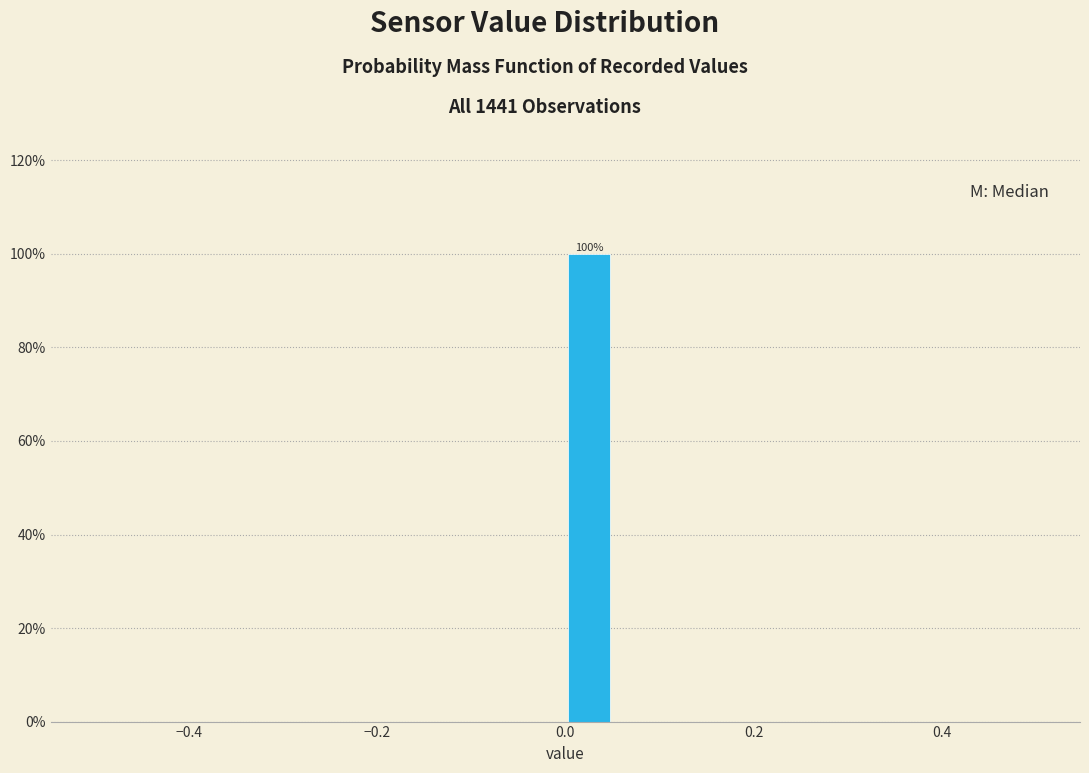

Around what value on the x-axis is the tallest bar? Give the approximate position of its centre, as read against the axis.

0.02